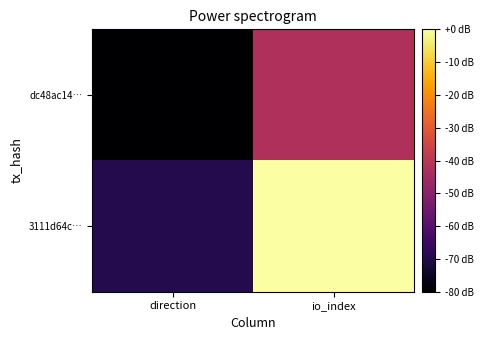

At which category is the sum across all series the highest?

io_index